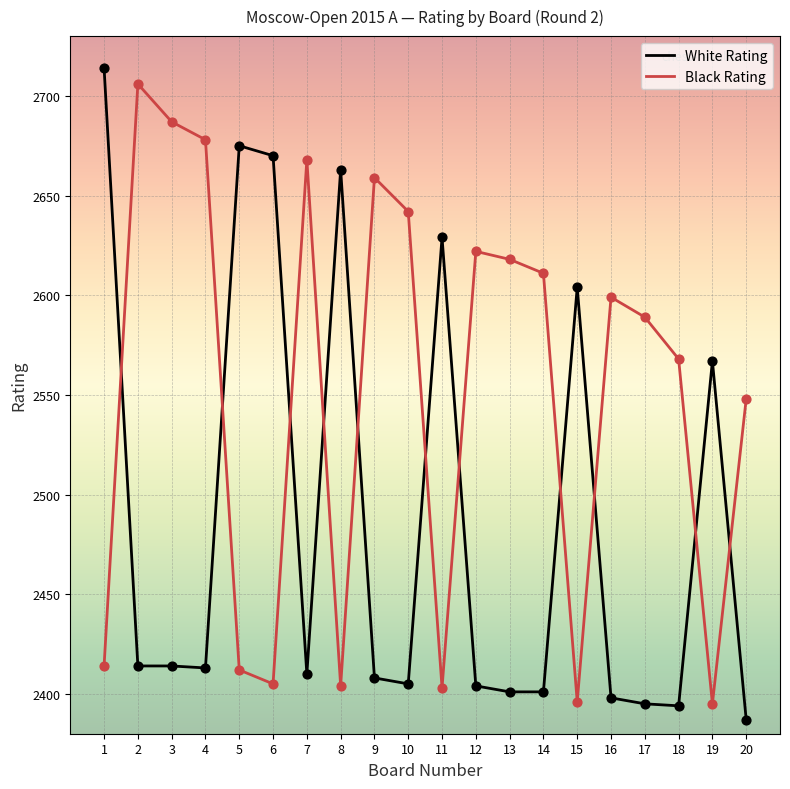

At which category is the sum across all series the highest?

1